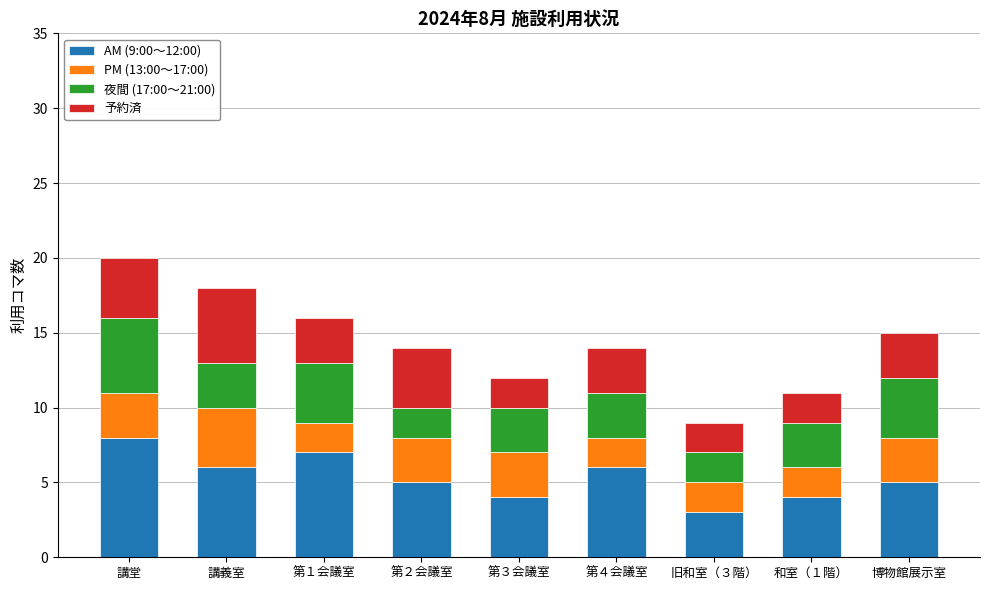

Is it true that AM (9:00～12:00) equals 7 at 第１会議室?

True